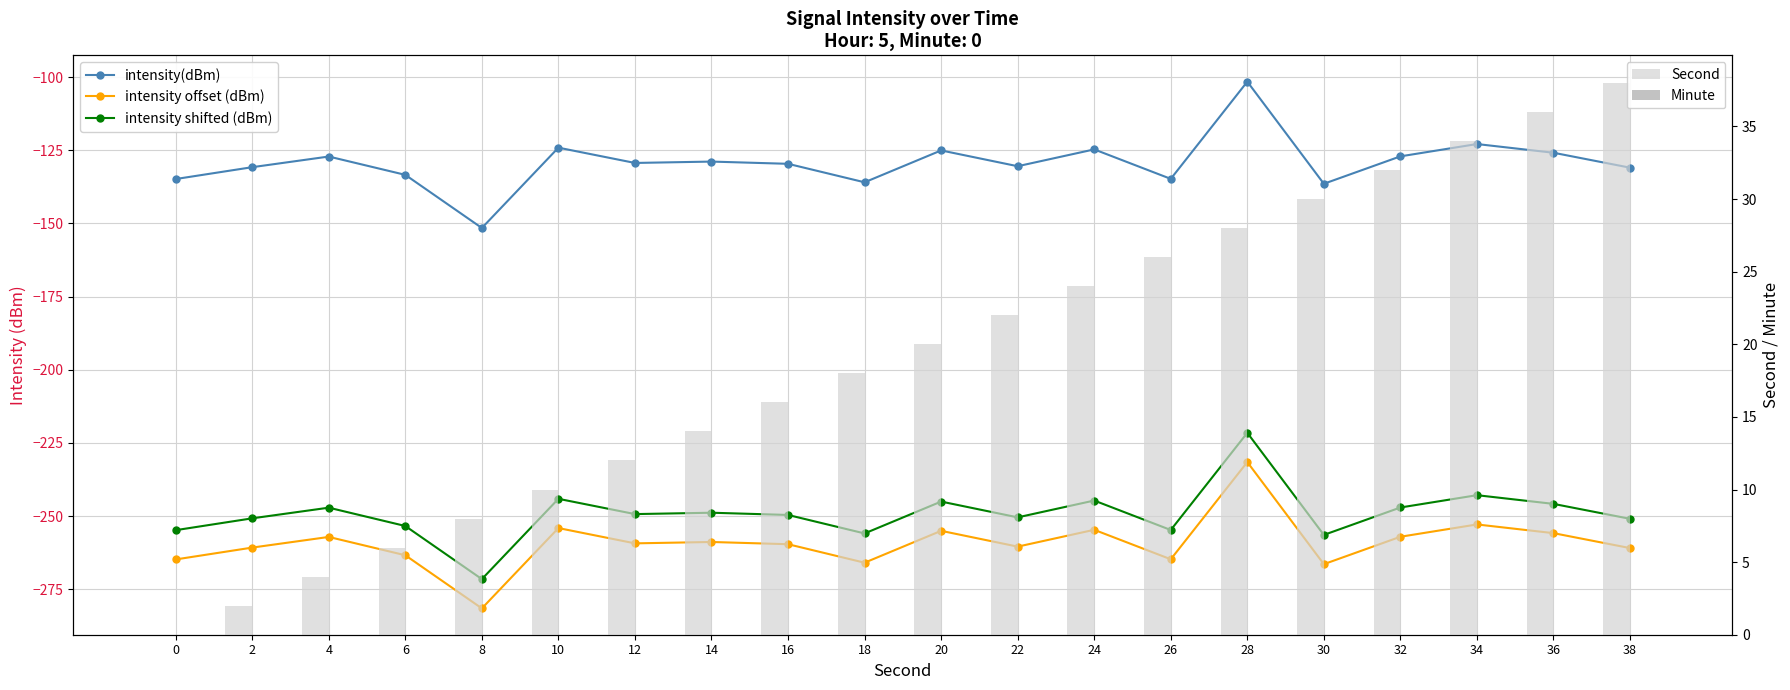

At which label does intensity shifted (dBm) reach its minimum?

8